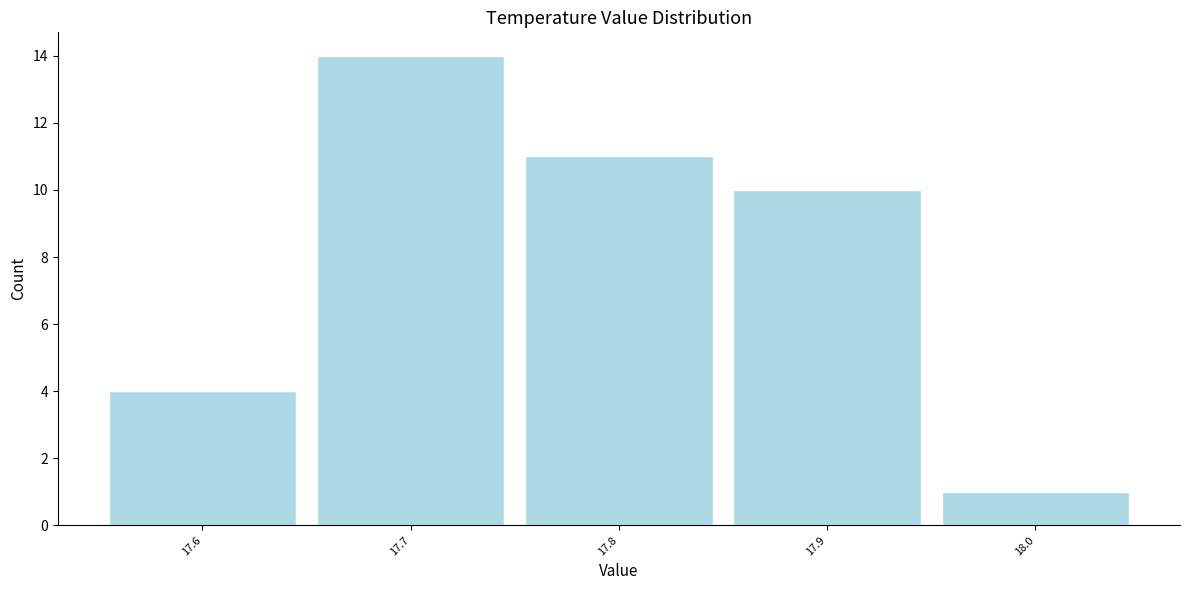

Reading left to right, extract all data points from this chart.

17.6=4	17.7=14	17.8=11	17.9=10	18.0=1